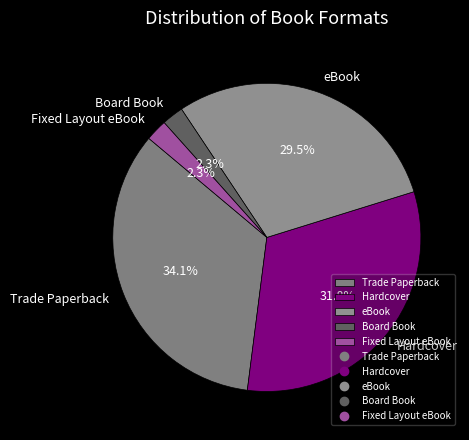

Approximately how many times larger is the value at eBook compared to Trade Paperback?

0.9